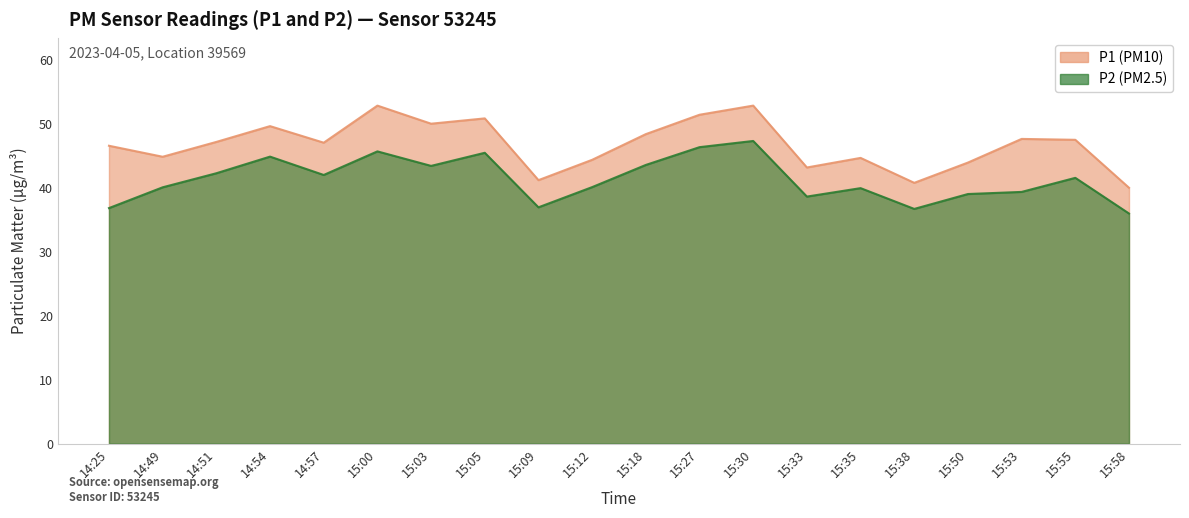

What are all the series names shown in the legend?

P1, P2